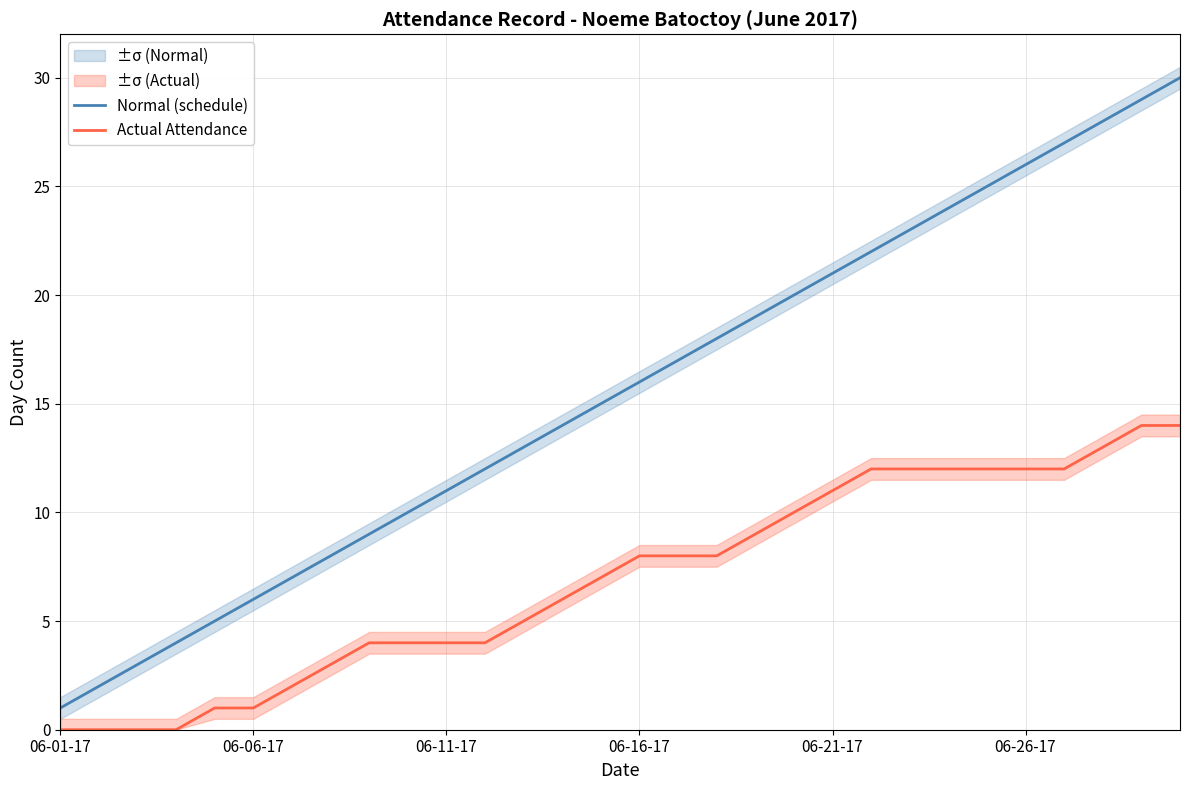

Reading right to left, list all the values displayed in this chart.

Normal (schedule): 30	29	28	27	26	25	24	23	22	21	20	19	18	17	16	15	14	13	12	11	10	9	8	7	6	5	4	3	2	1
Actual Attendance: 14	14	13	12	12	12	12	12	12	11	10	9	8	8	8	7	6	5	4	4	4	4	3	2	1	1	0	0	0	0